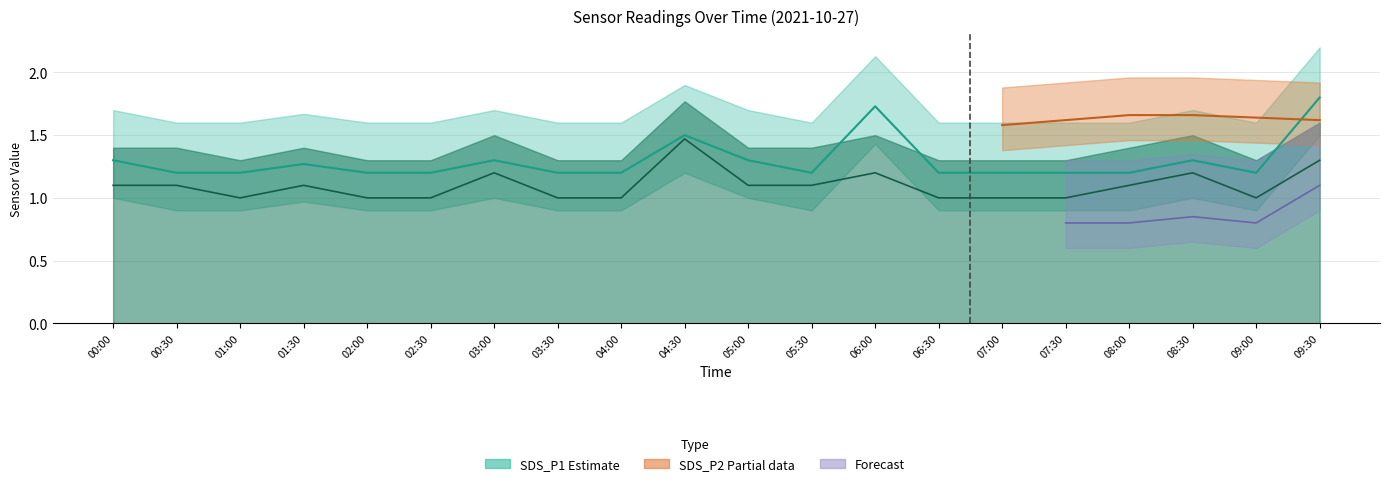

True or false: SDS_P1 has a value of 1.6 at 02:30.

False